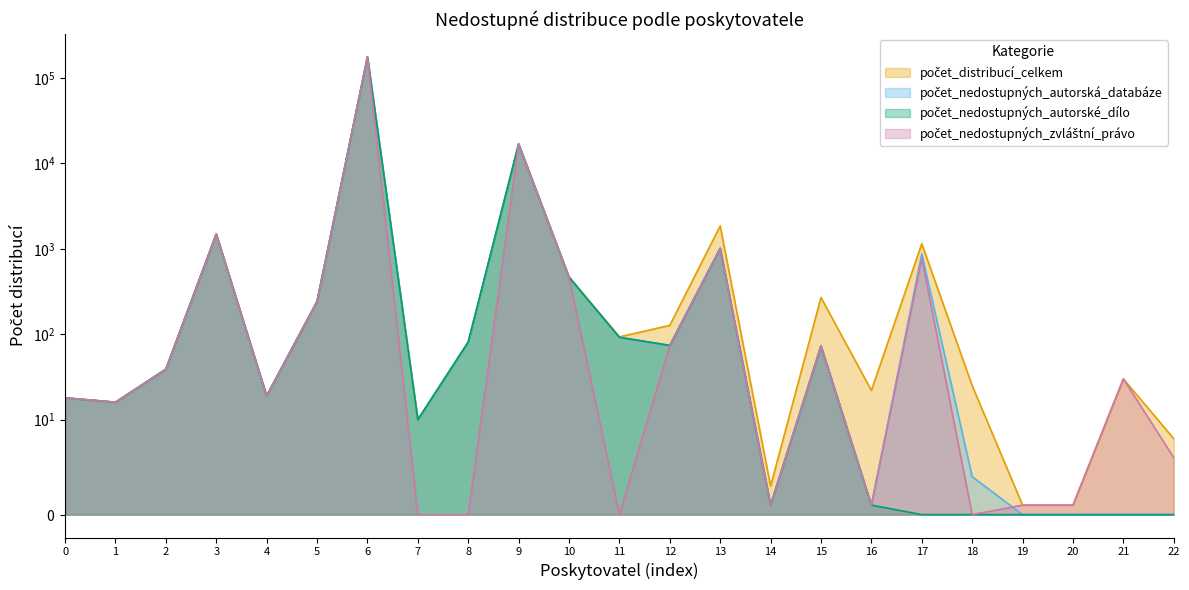

Does the chart have visible grid lines?

No